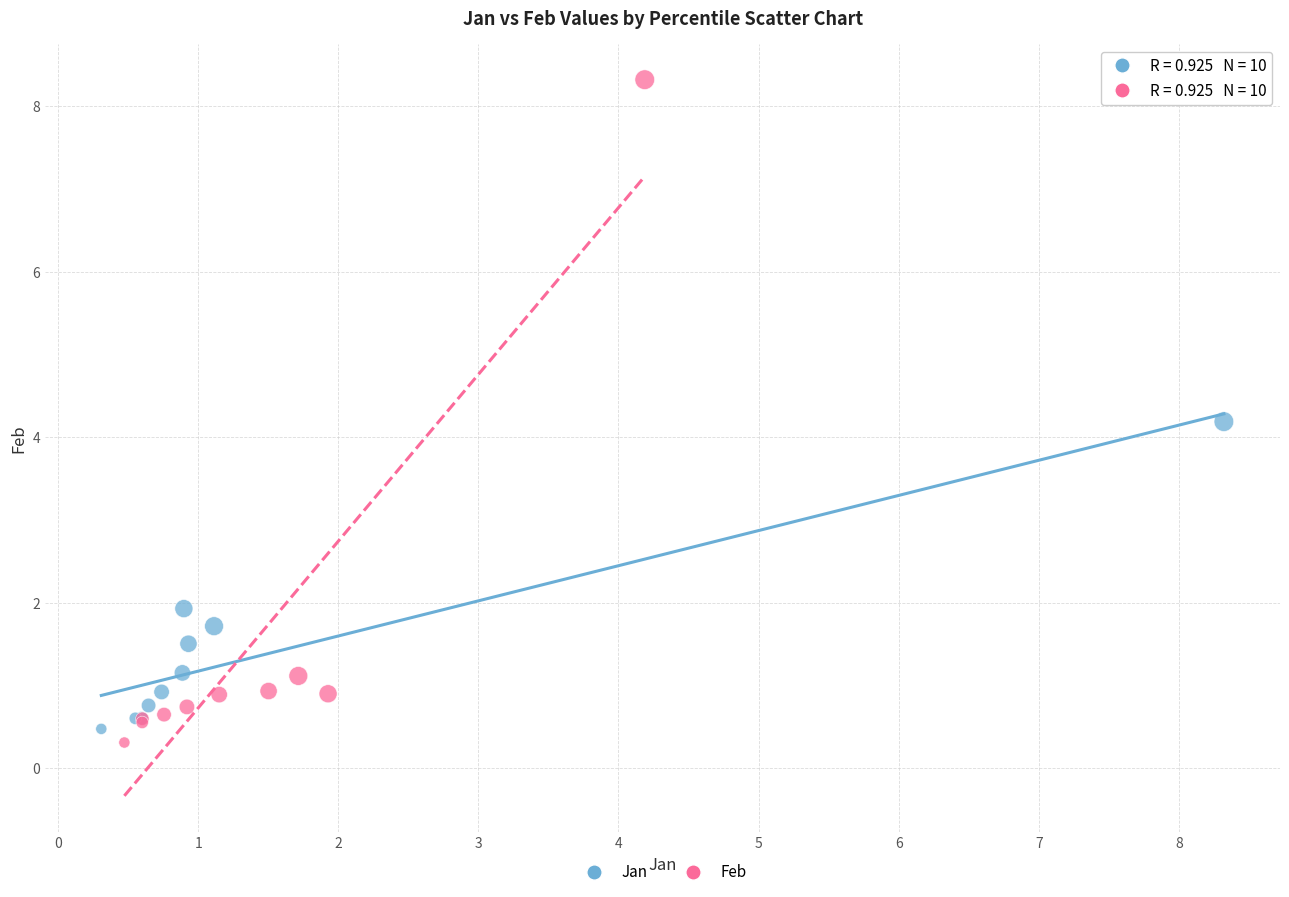

Which series contains the lowest Y value?

Feb